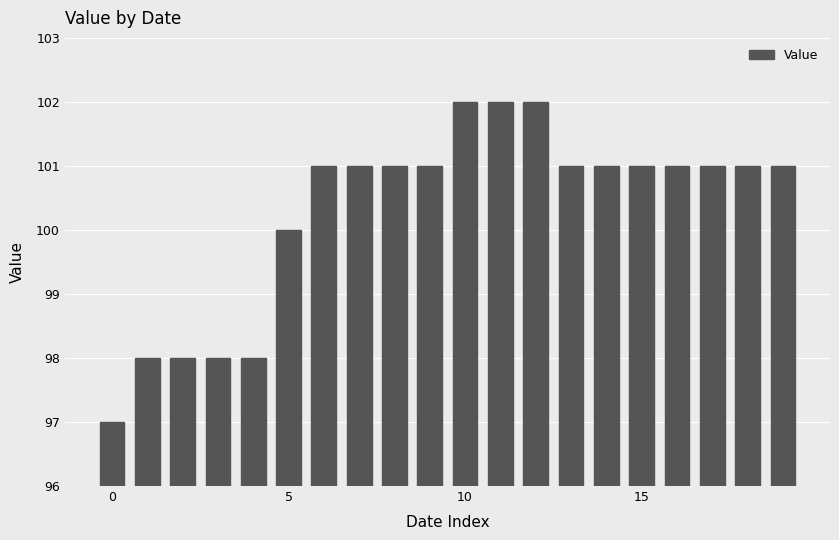

What is the sum of all values?

2006